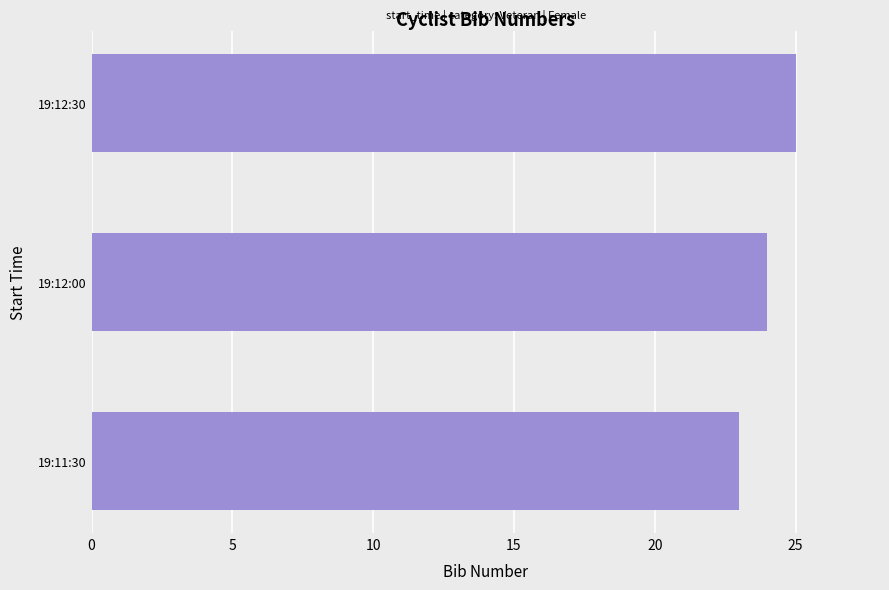

What is the sum of all values?

72